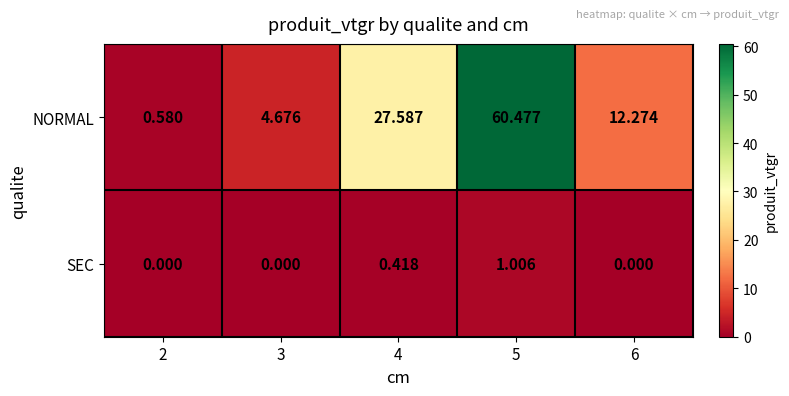

Which series has the largest range (max minus min)?

NORMAL